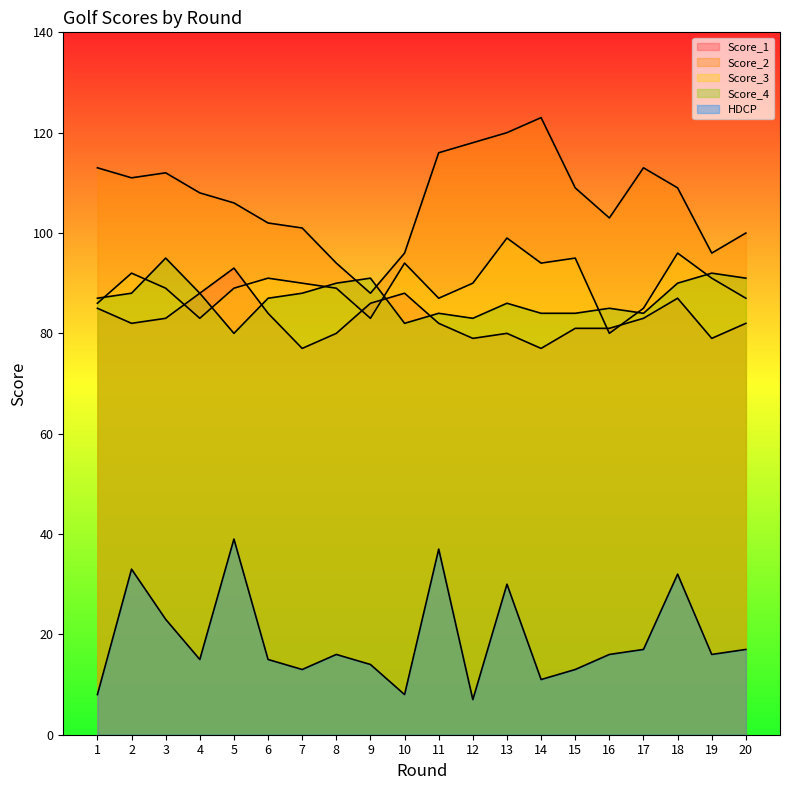

True or false: Score_2 and Score_3 intersect in this chart.

False